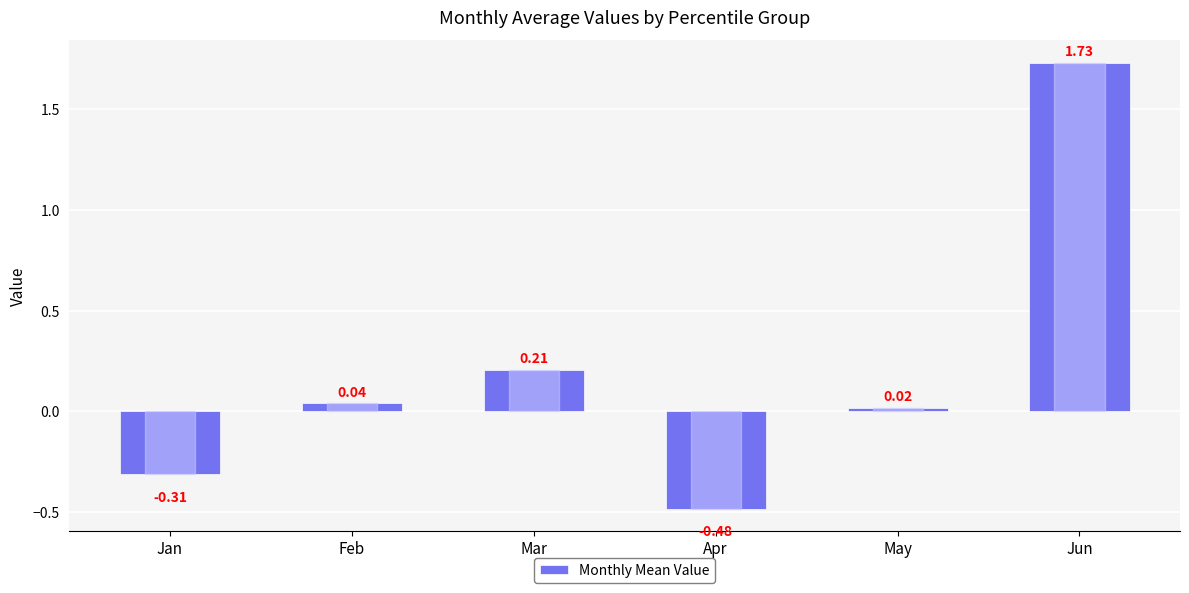

Which category has the lowest value across all series?

Apr